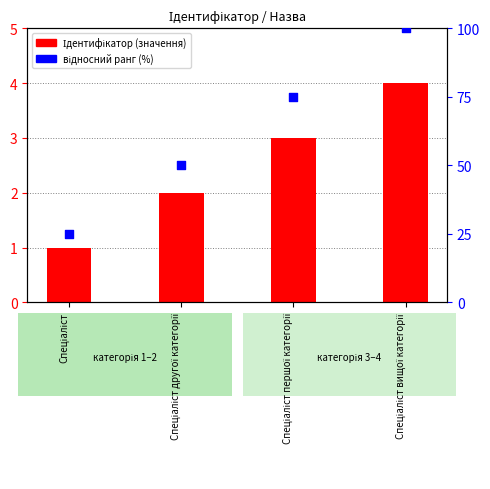

Which series reaches the maximum Y coordinate?

відносний ранг (%)